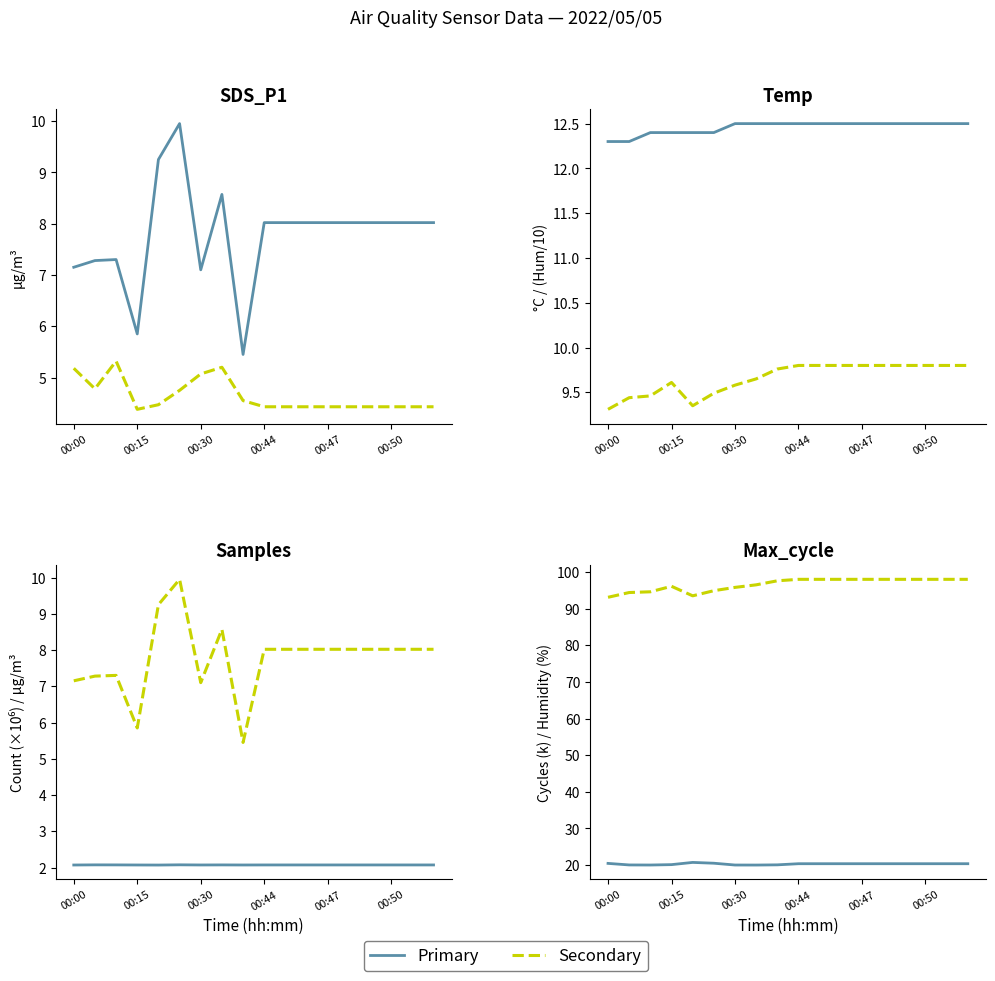

What is the sum of all SDS_P1 values?

140.1